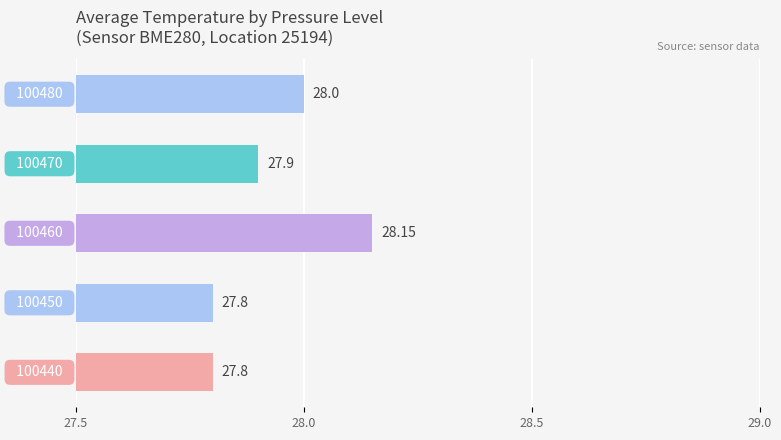

How many values are between 27 and 28?

4